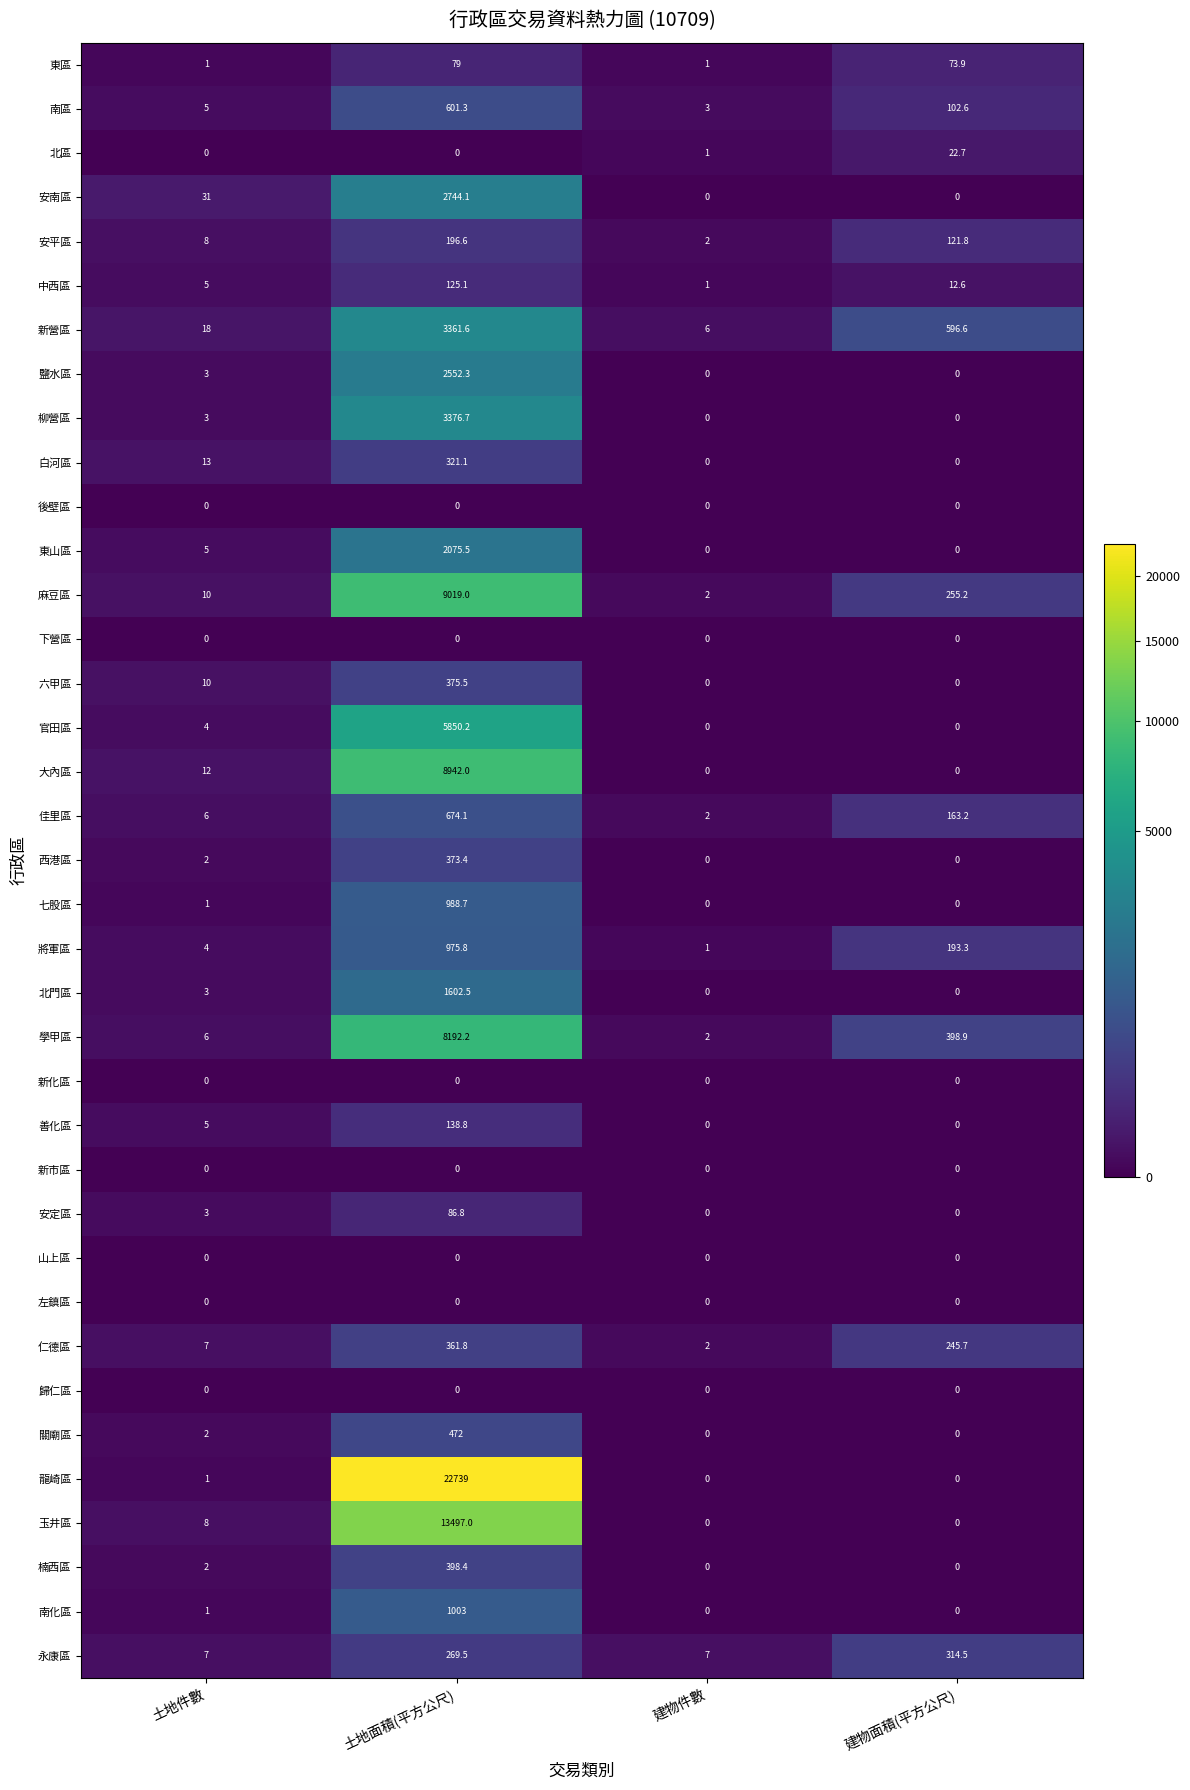

What is the maximum value shown in the chart?

22739.0